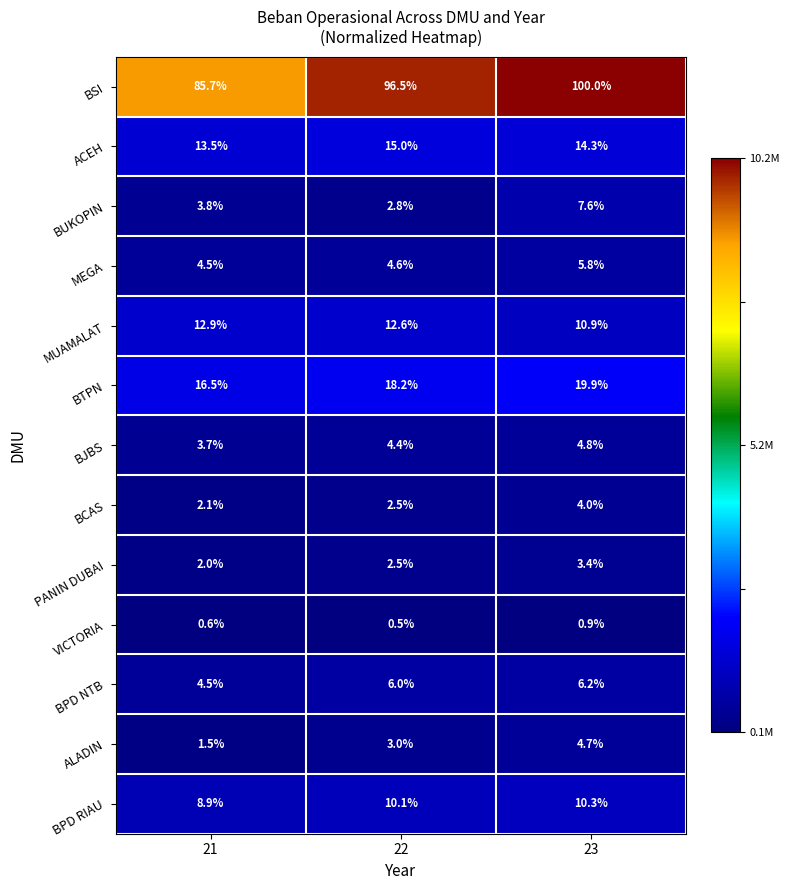

How many values in the BJBS series exceed 4?

2